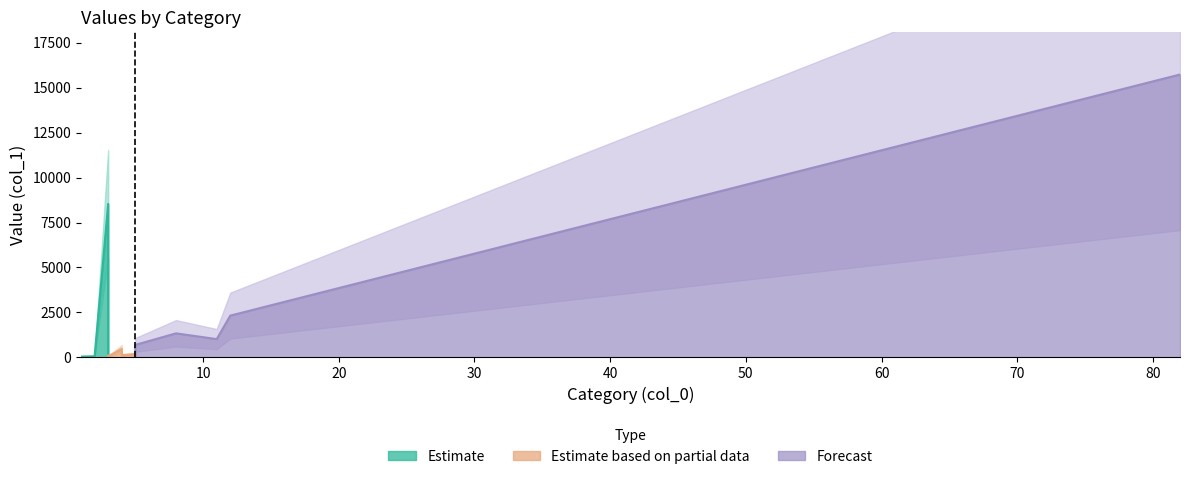

At which category does the chart reach its minimum across all series?

3